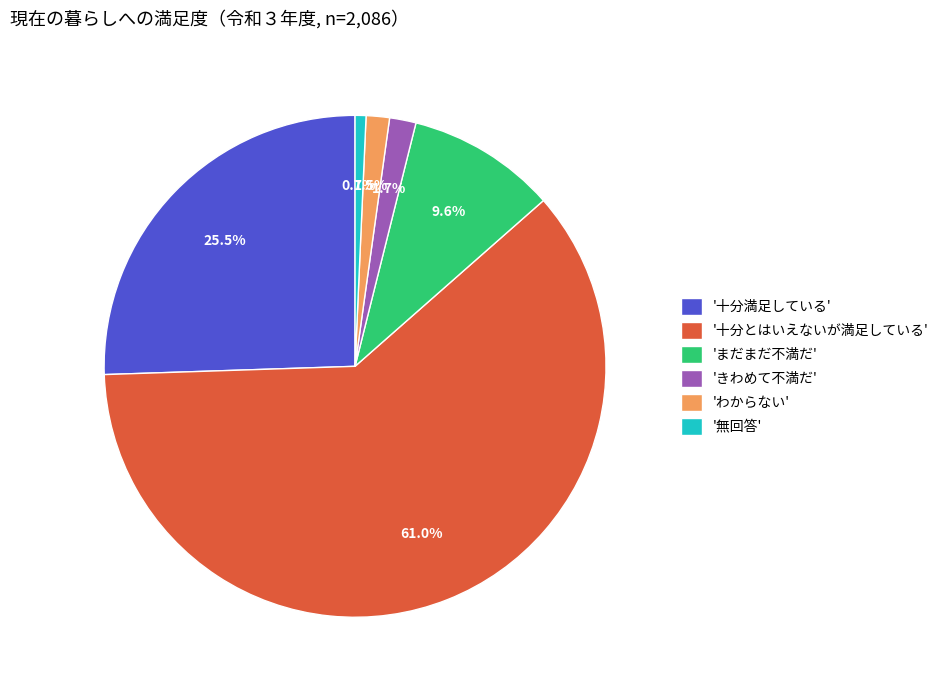

Does any single category account for the majority?

Yes